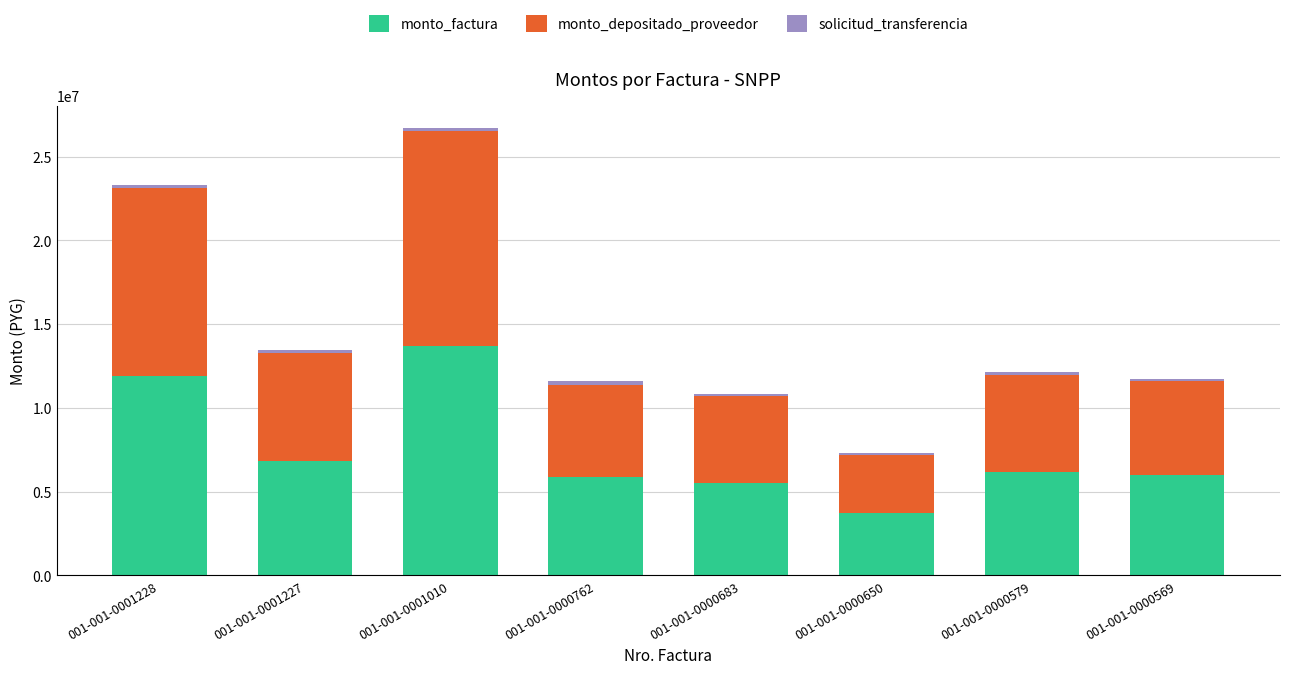

At which category is the sum across all series the highest?

001-001-0001010